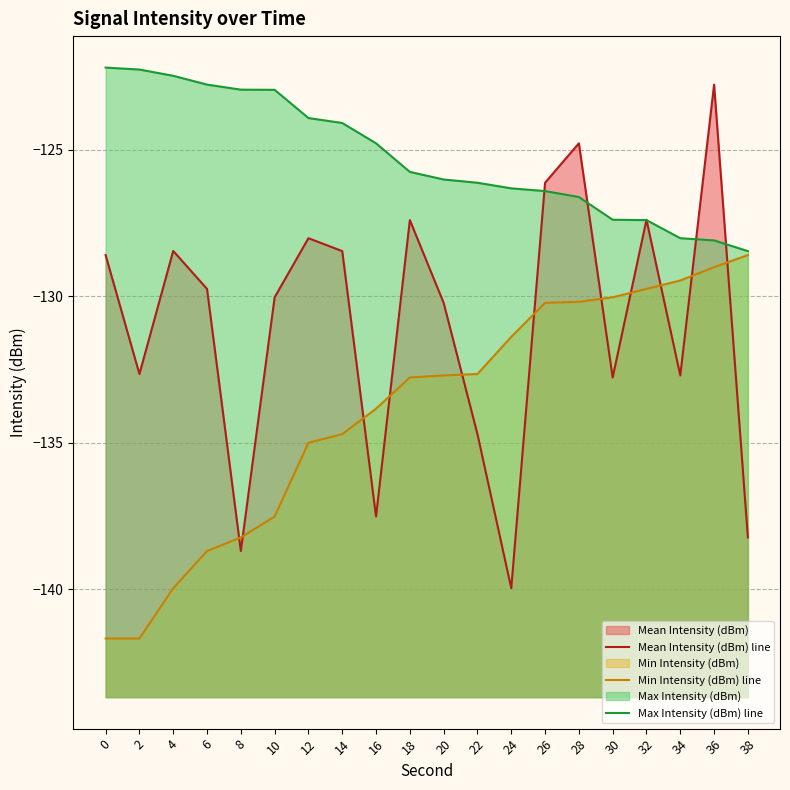

Is it true that Min Intensity (dBm) line equals -129.0 at 36?

True